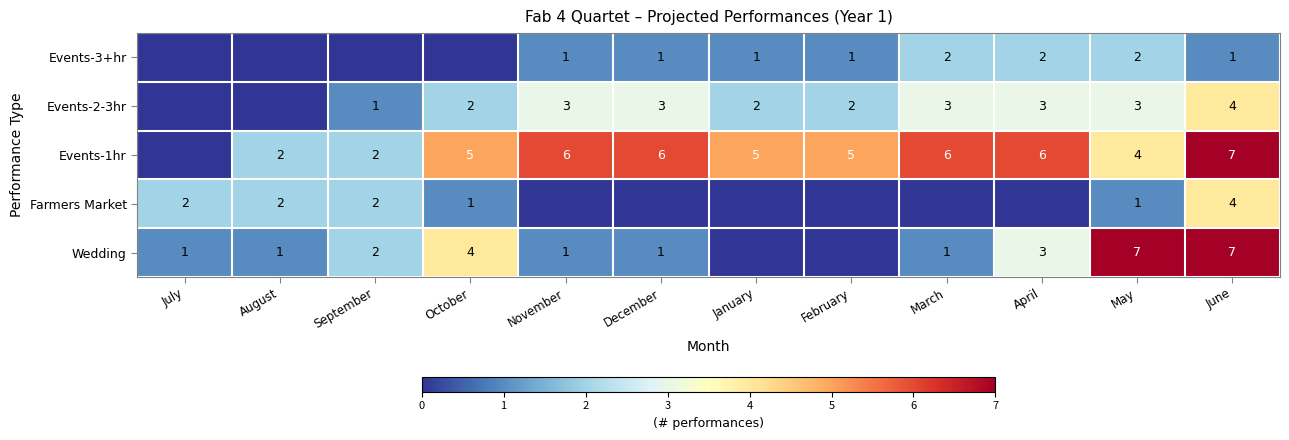

At which category is the sum across all series the highest?

June